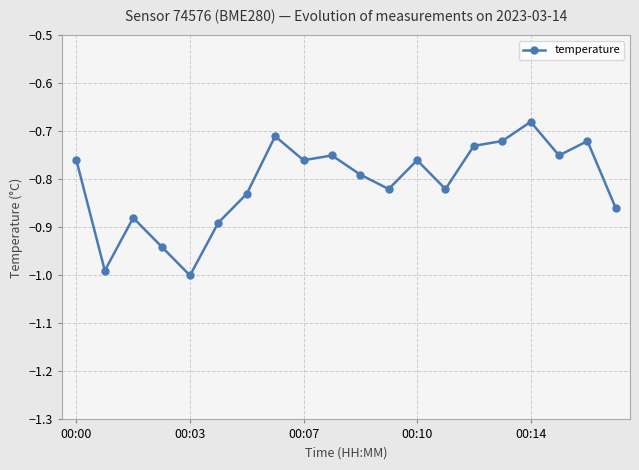

How many series are shown in this chart?

1